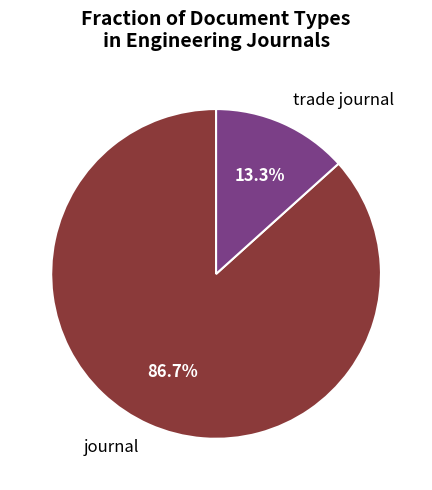

True or false: journal accounts for 87% of the total.

True